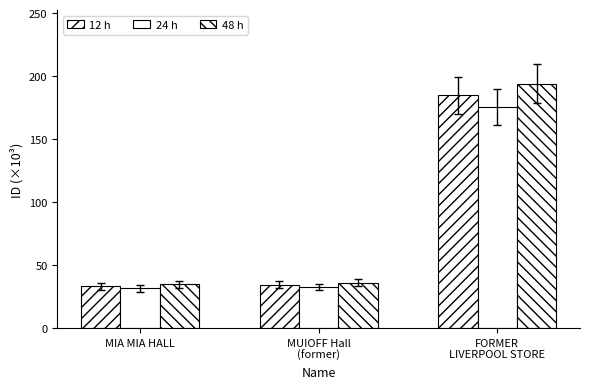

Which category has the lowest value in the 12 h series?

MIA MIA HALL